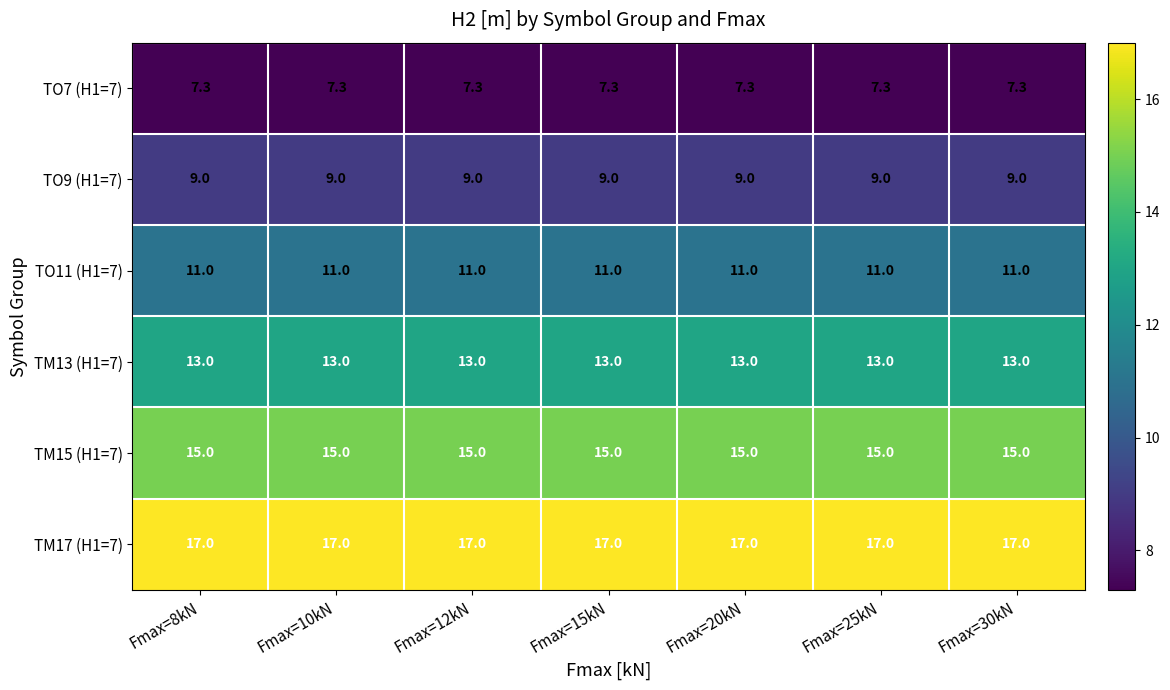

What is the smallest value displayed?

7.3